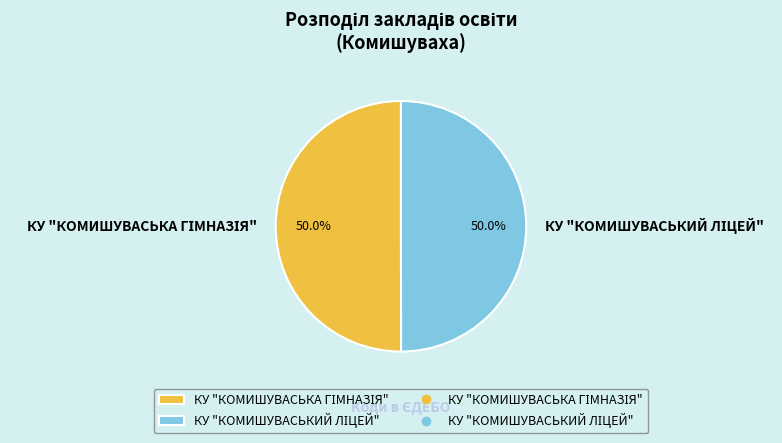

How many slices are in this pie chart?

2